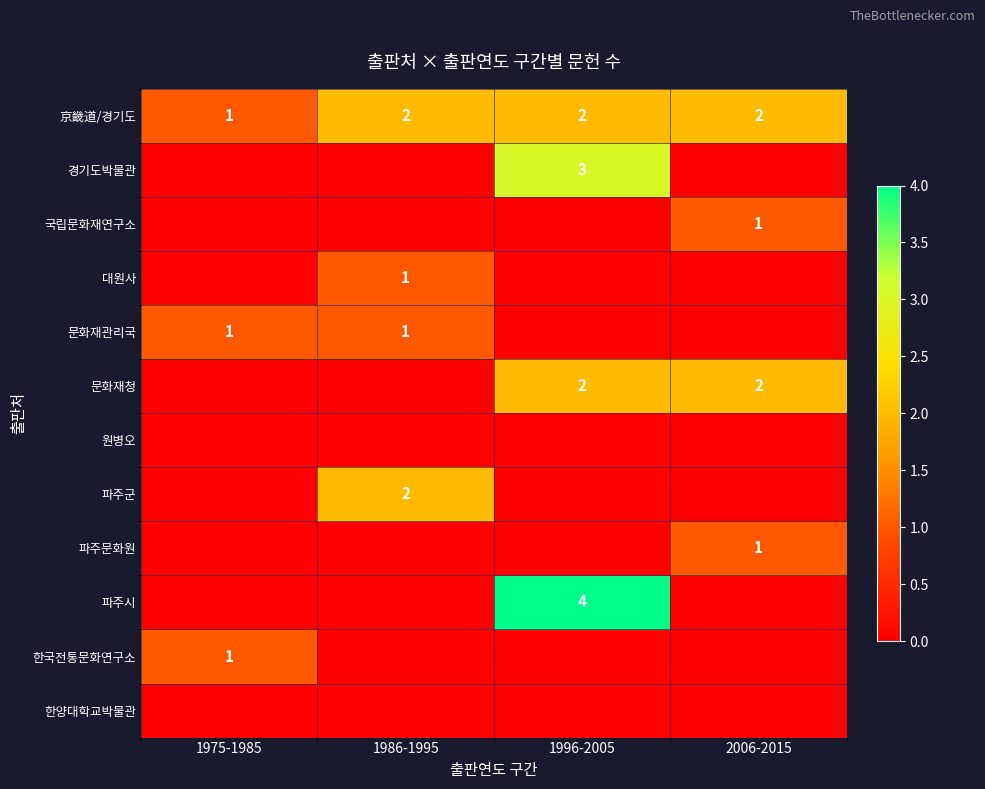

Count the number of categories in the chart.

4